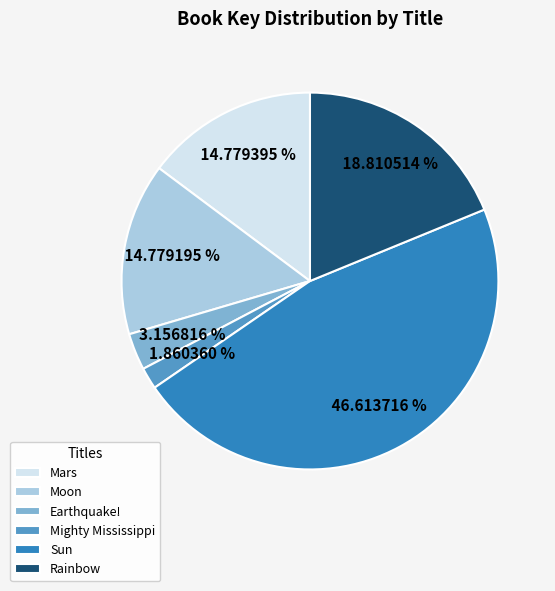

What is the ratio of the value at Sun to the value at Mighty Mississippi?

25.1